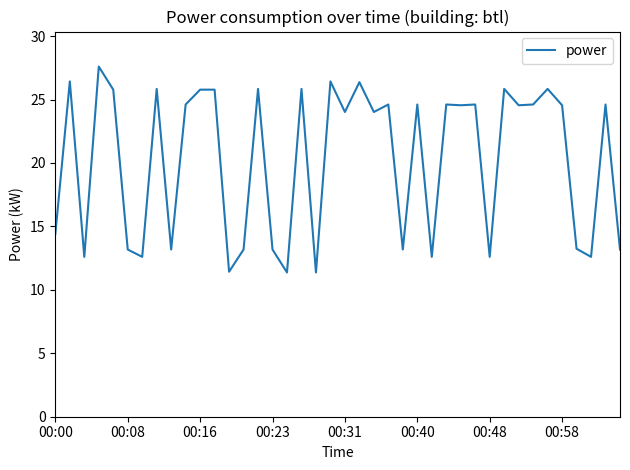

What is the difference between the maximum and minimum values?

16.2